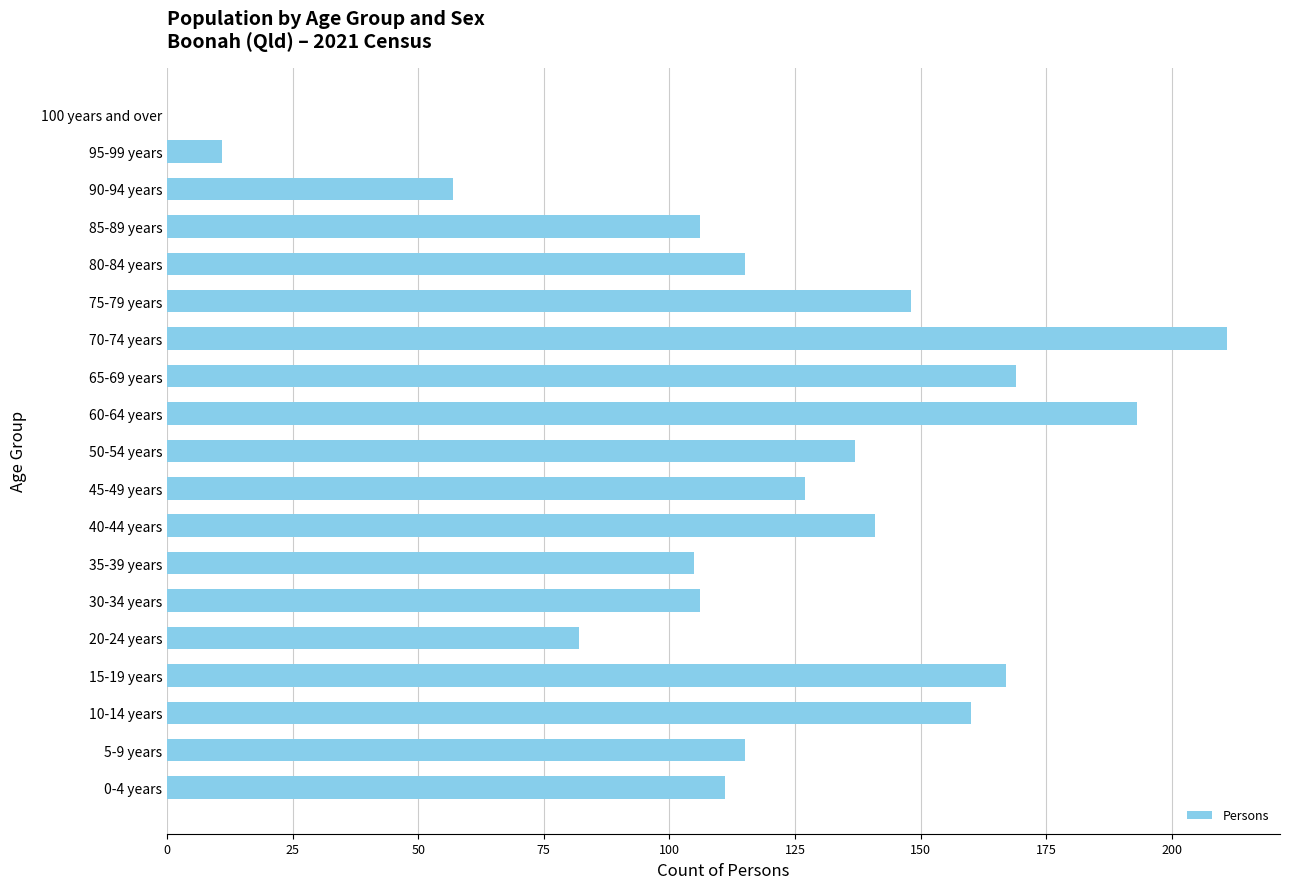

The value at 15-19 years is 167. True or false?

True